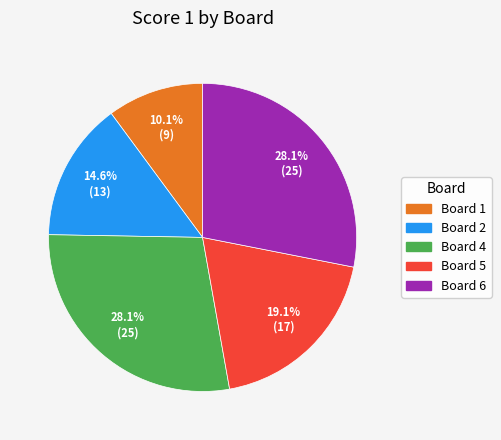

Is there any slice that represents more than half of the pie?

No